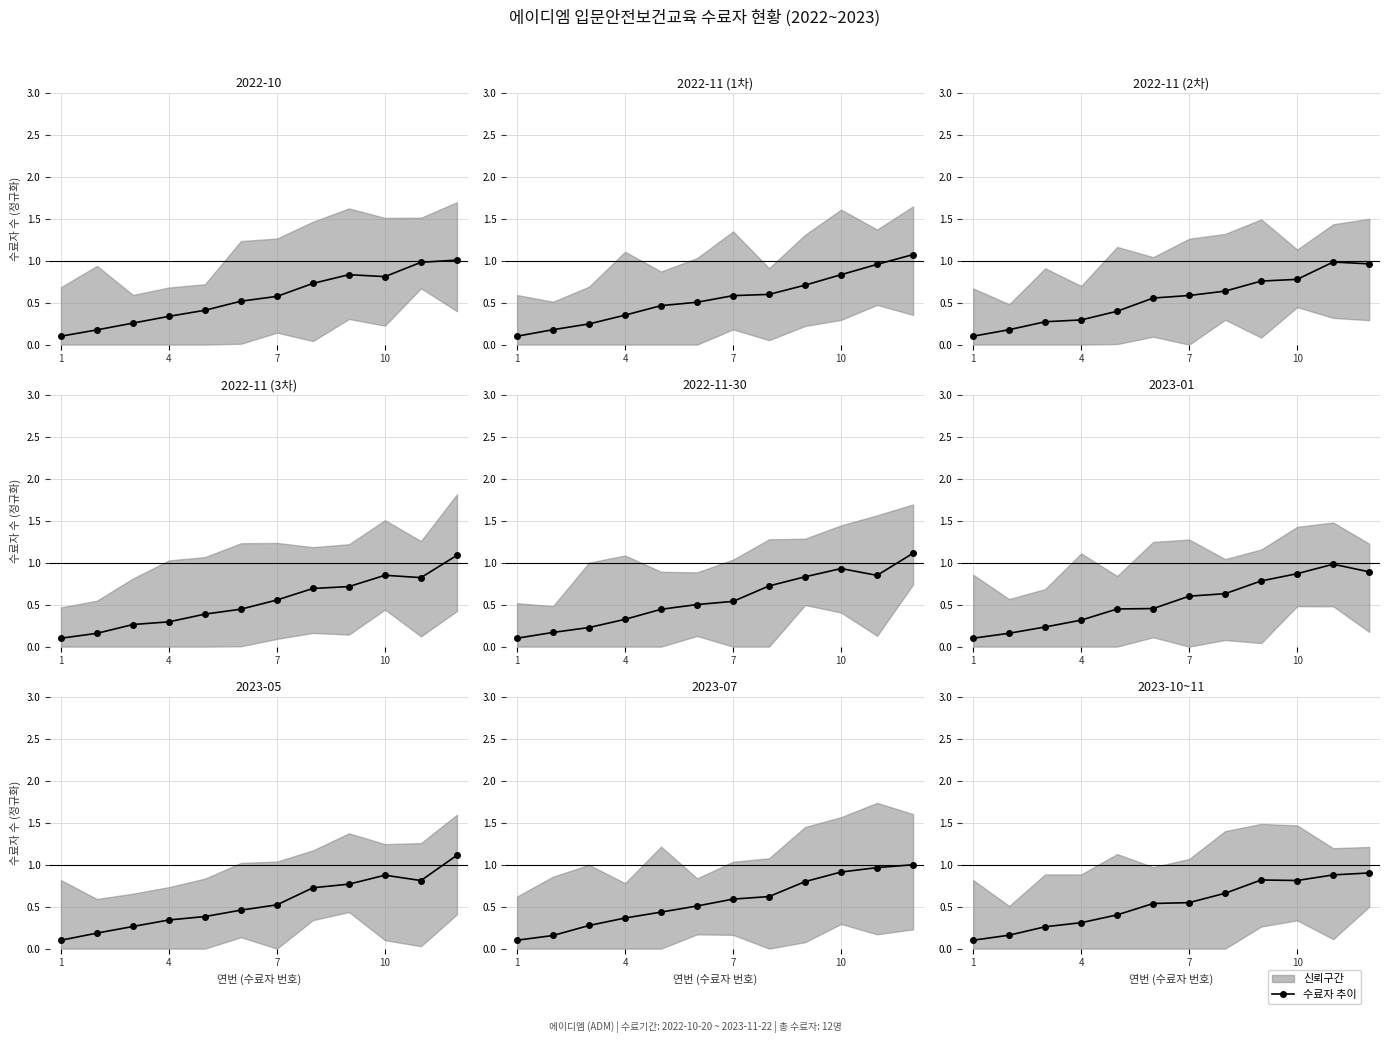

What is the difference between the maximum and minimum values?

0.8